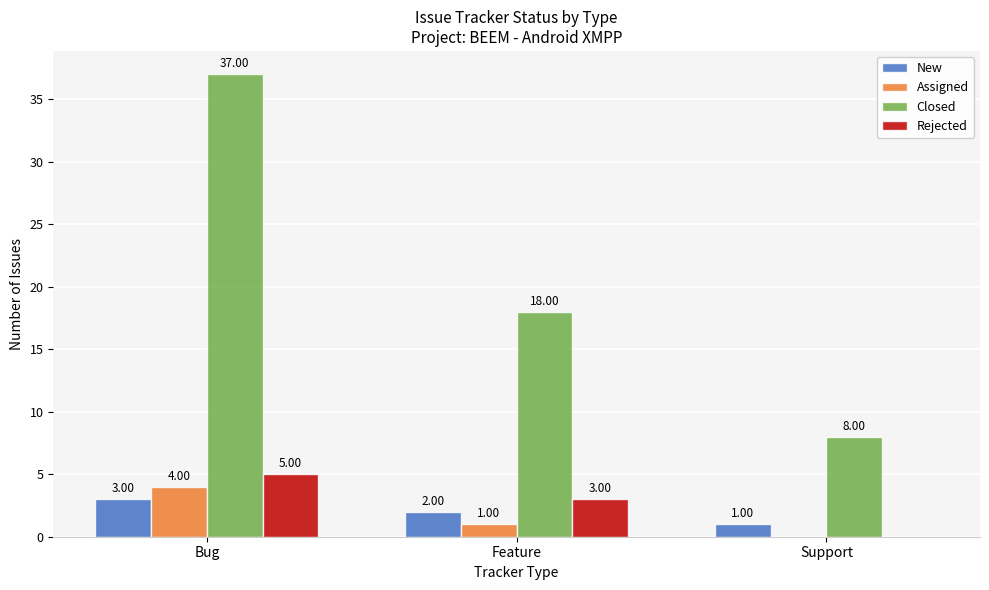

Between Bug and Feature, which series saw the biggest shift?

Closed